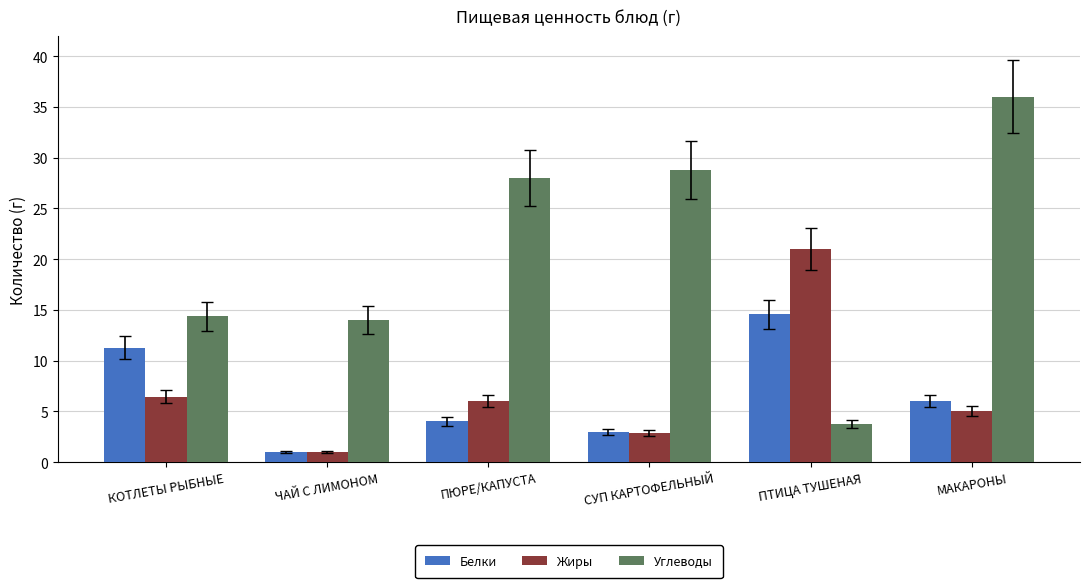

Between ПТИЦА ТУШЕНАЯ and МАКАРОНЫ, which series saw the biggest shift?

Углеводы